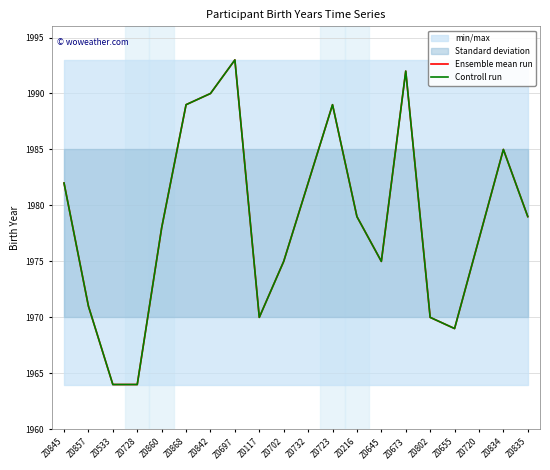

True or false: Ensemble mean run and Controll run cross at least once.

False